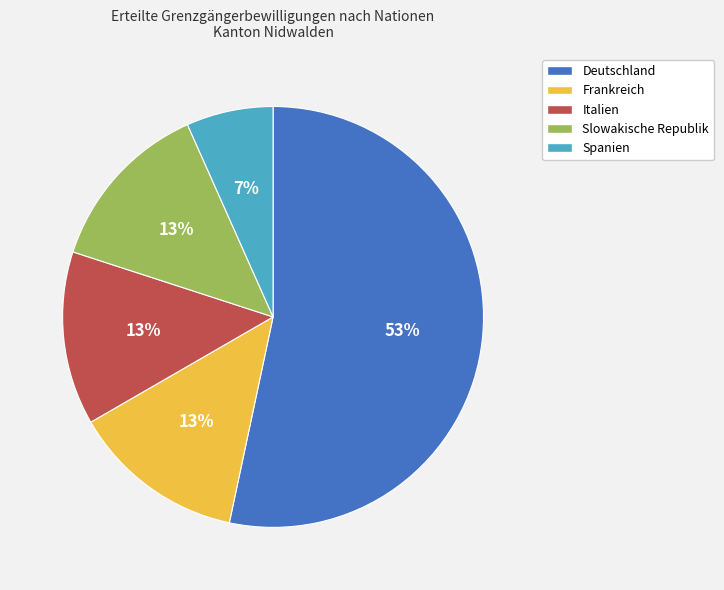

The Slowakische Republik slice represents 7% of the pie. True or false?

False